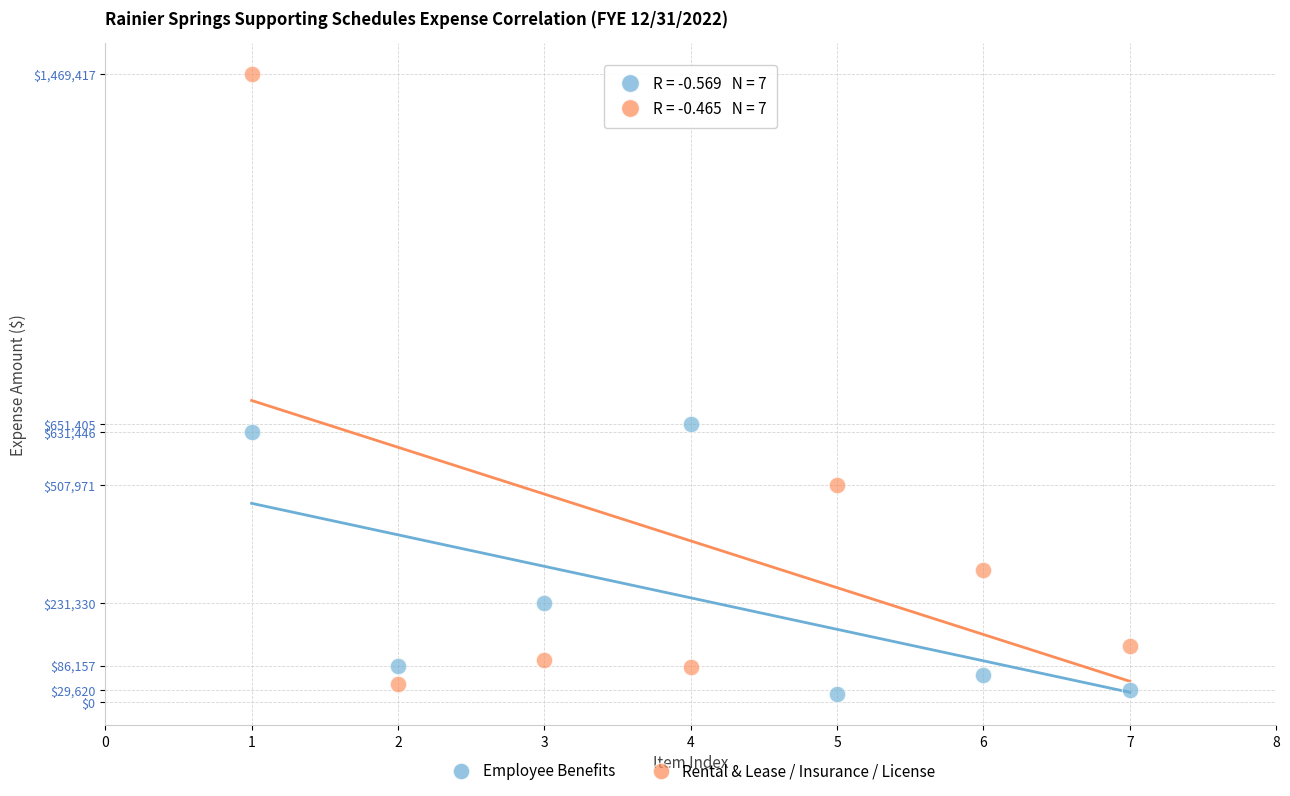

What are all the series names shown in the legend?

Employee Benefits, Rental & Lease / Insurance / License